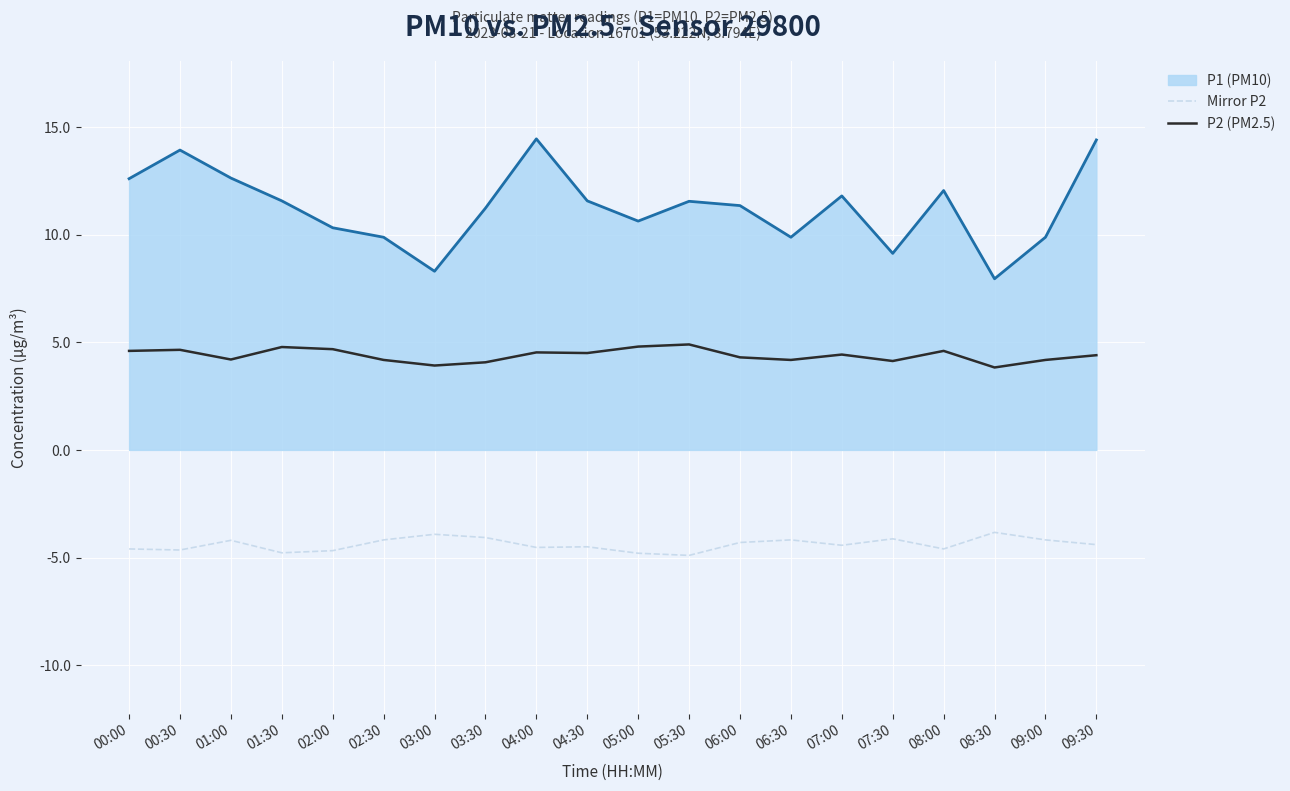

The value of Mirror P2 at 06:30 is -4.2. True or false?

True